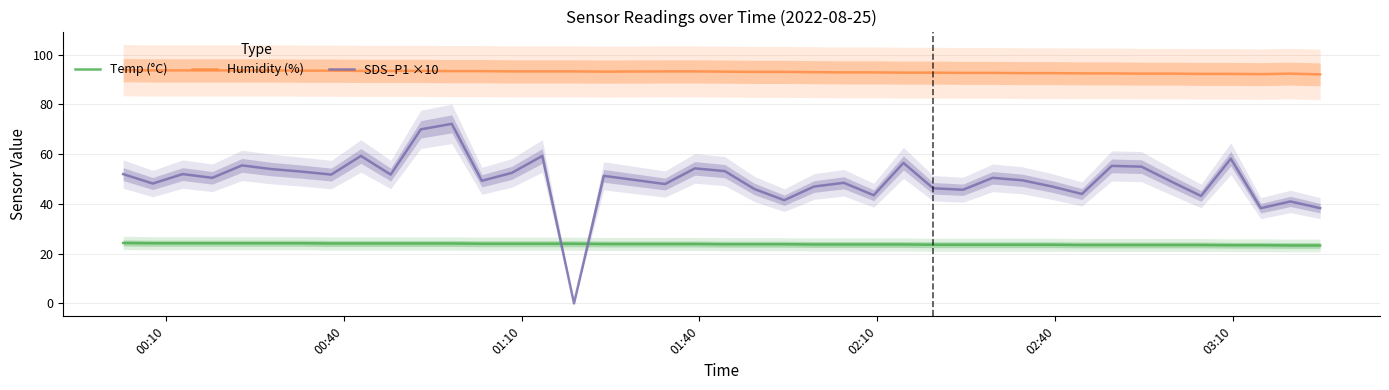

True or false: SDS_P1 ×10 and Humidity (%) intersect in this chart.

False